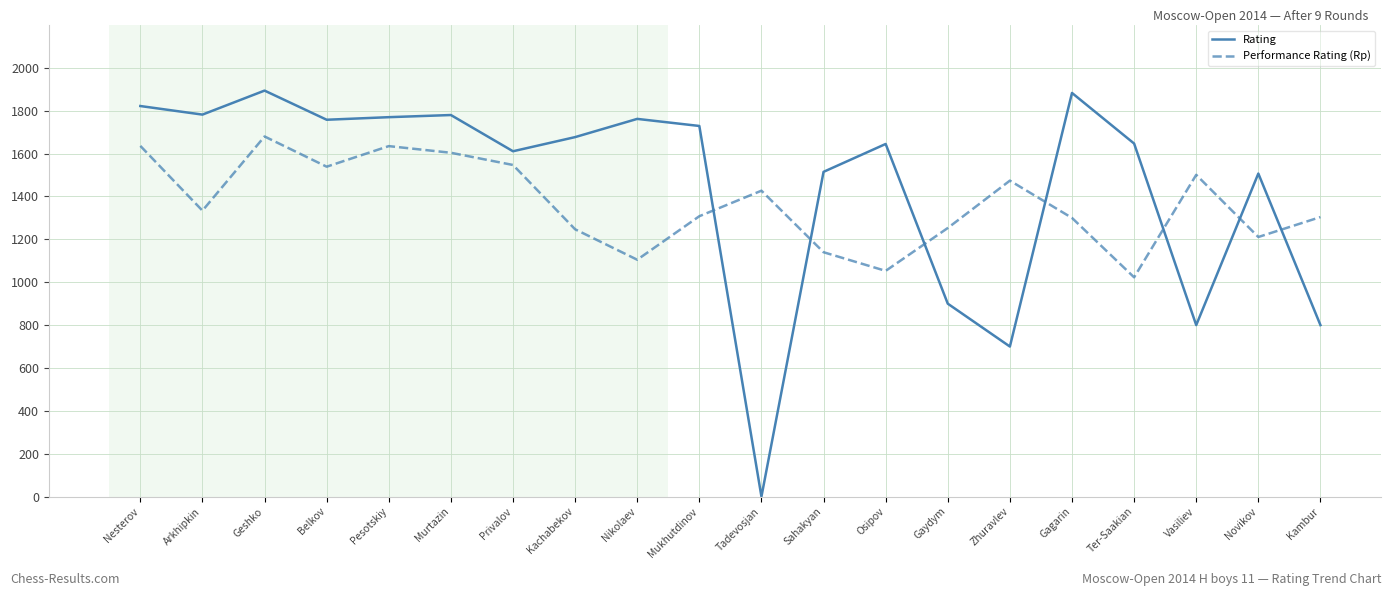

What is the difference between the highest and lowest values at Sahakyan?

375